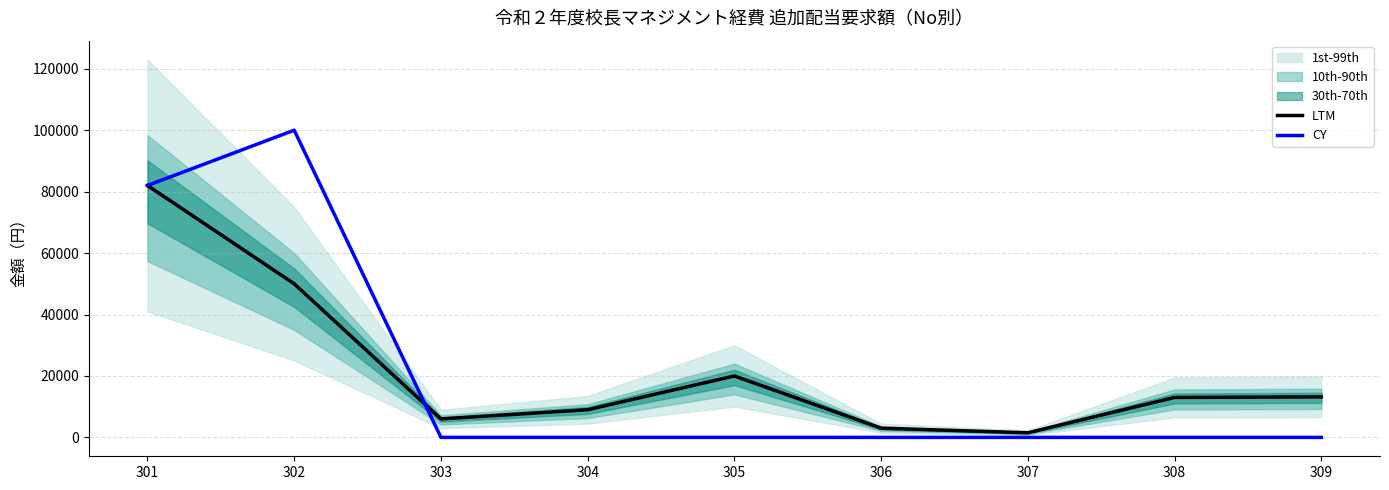

True or false: CY has a value of -56848 at 305.

False